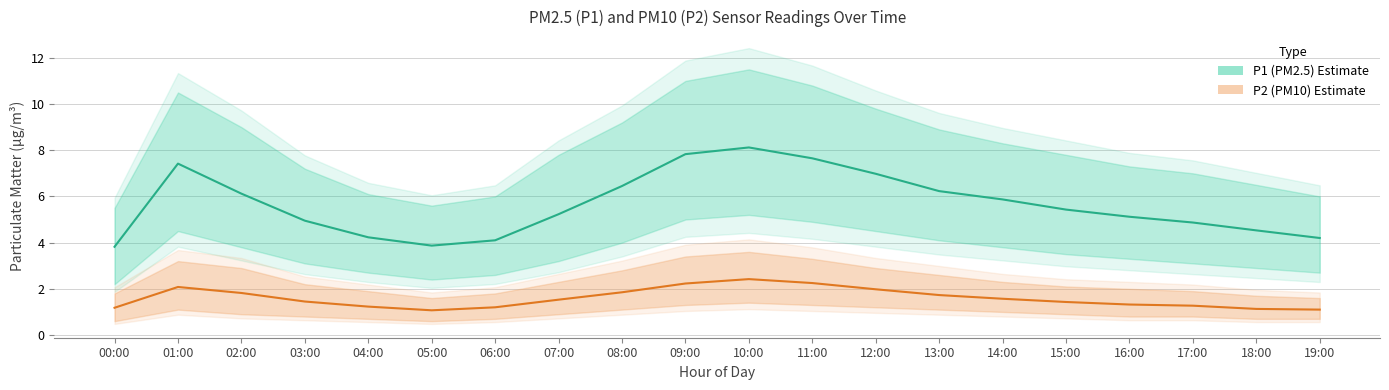

True or false: P2_upper and P1_lower cross at least once.

False